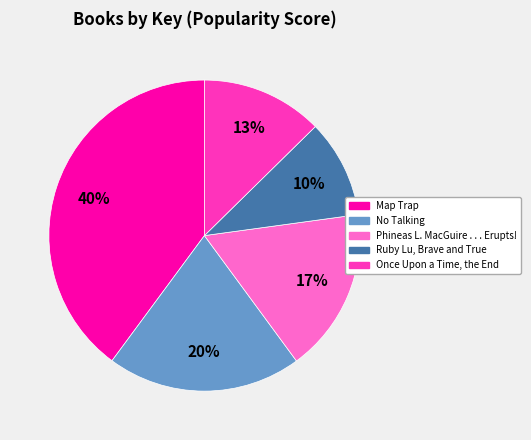

Is Ruby Lu, Brave and True the majority of the pie?

No